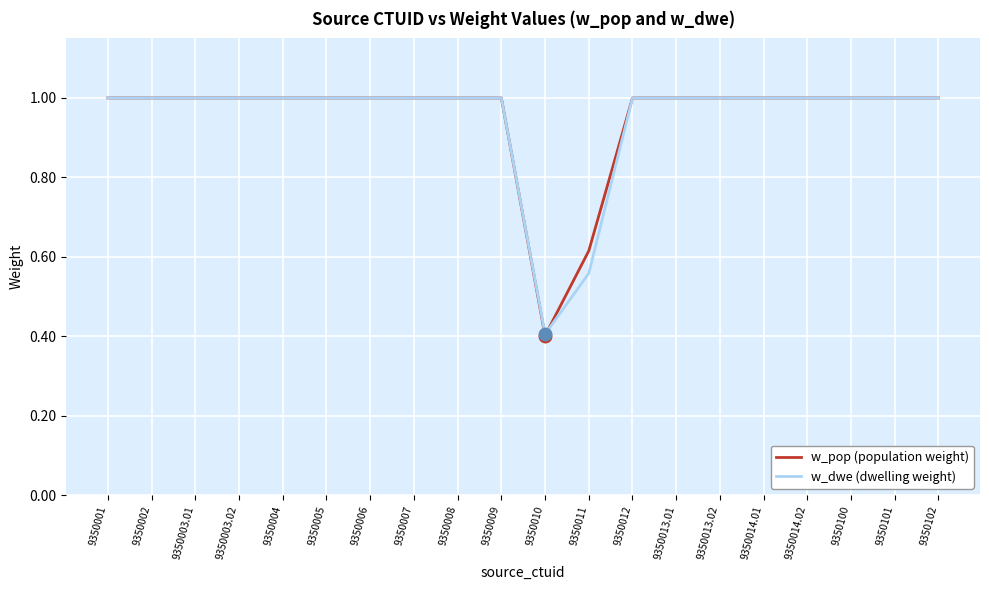

True or false: w_pop (population weight) has a value of 1.0 at 9350102.

True